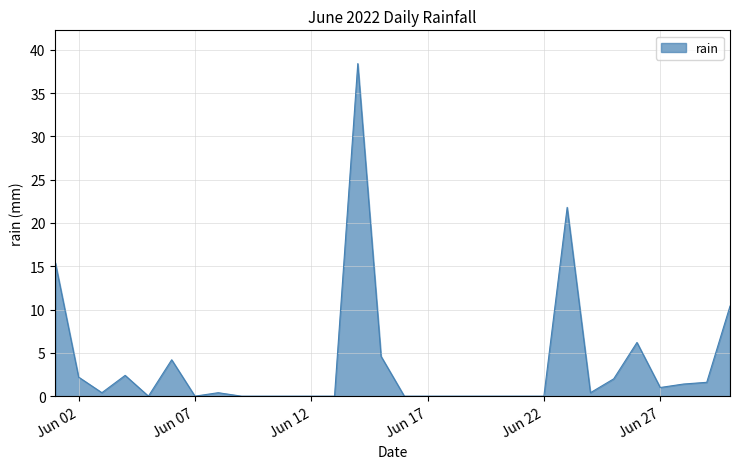

What is the maximum value shown in the chart?

38.4